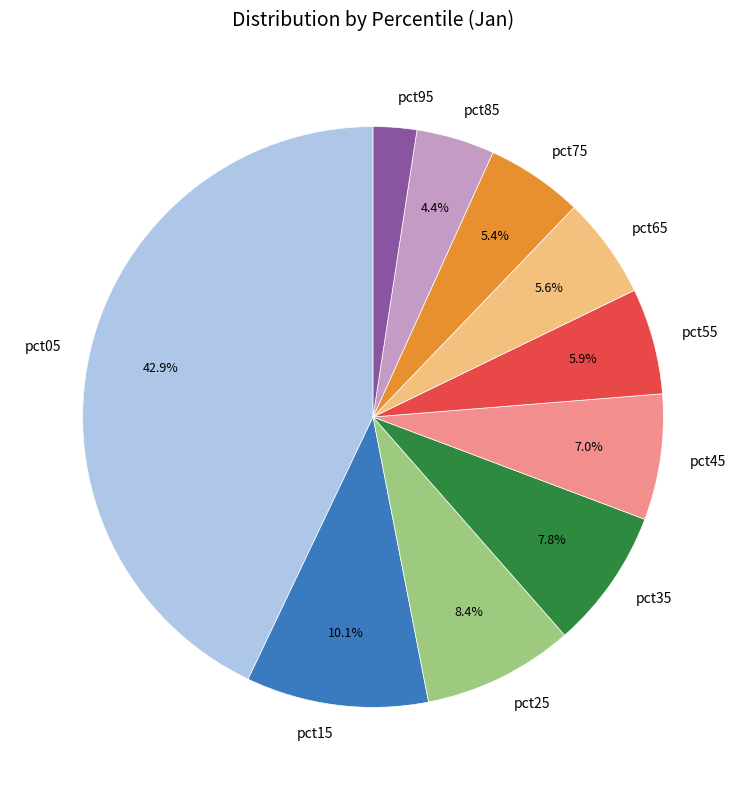

Which slice is the smallest?

pct95